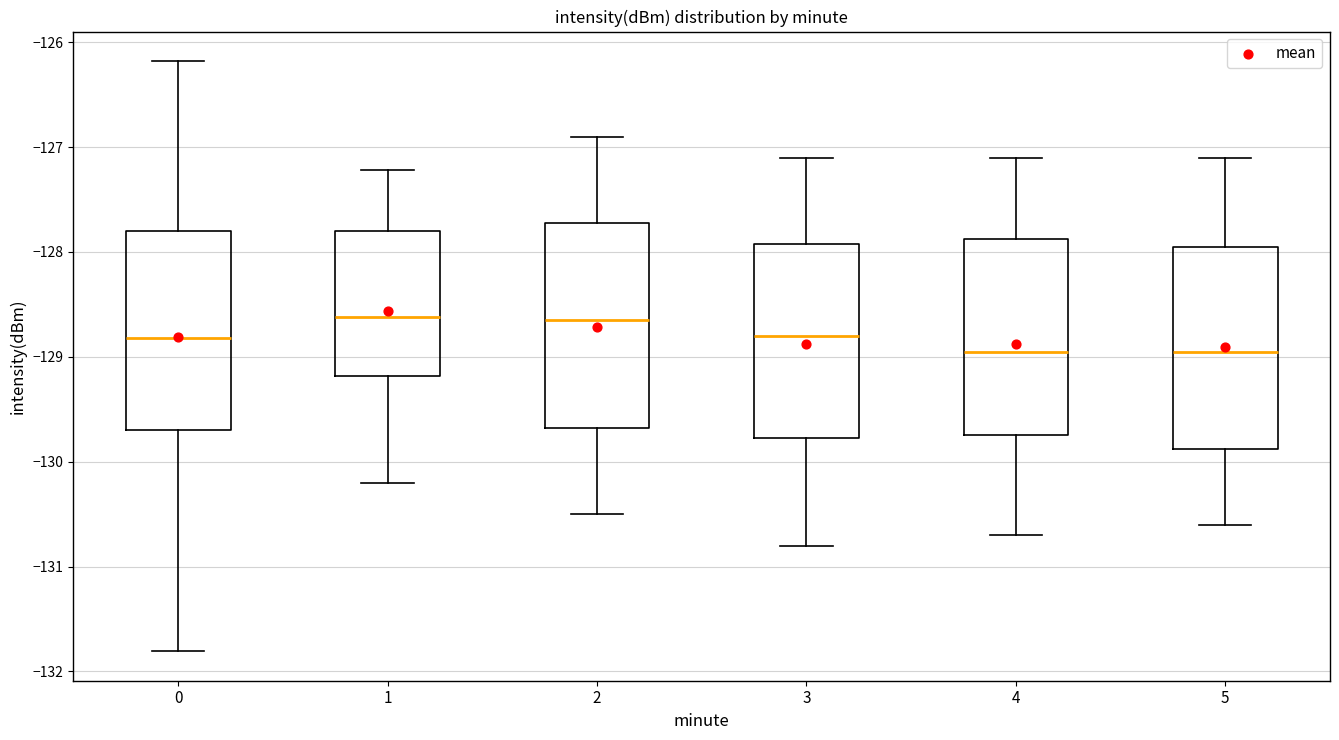

Where does the median line of the box at x = 1 sit on the y-axis? The values are not printed on the chart, so give them approximately, as read against the axis.

-128.6